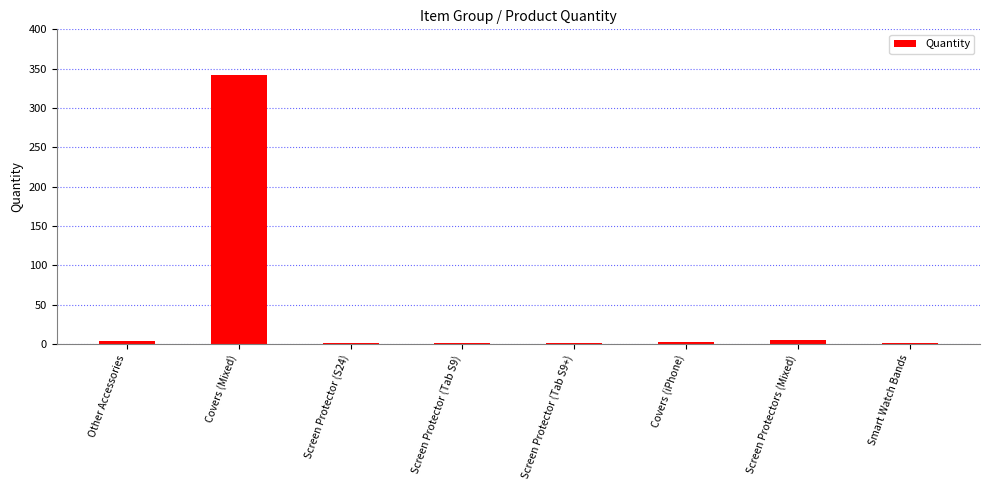

What is the maximum value shown in the chart?

342